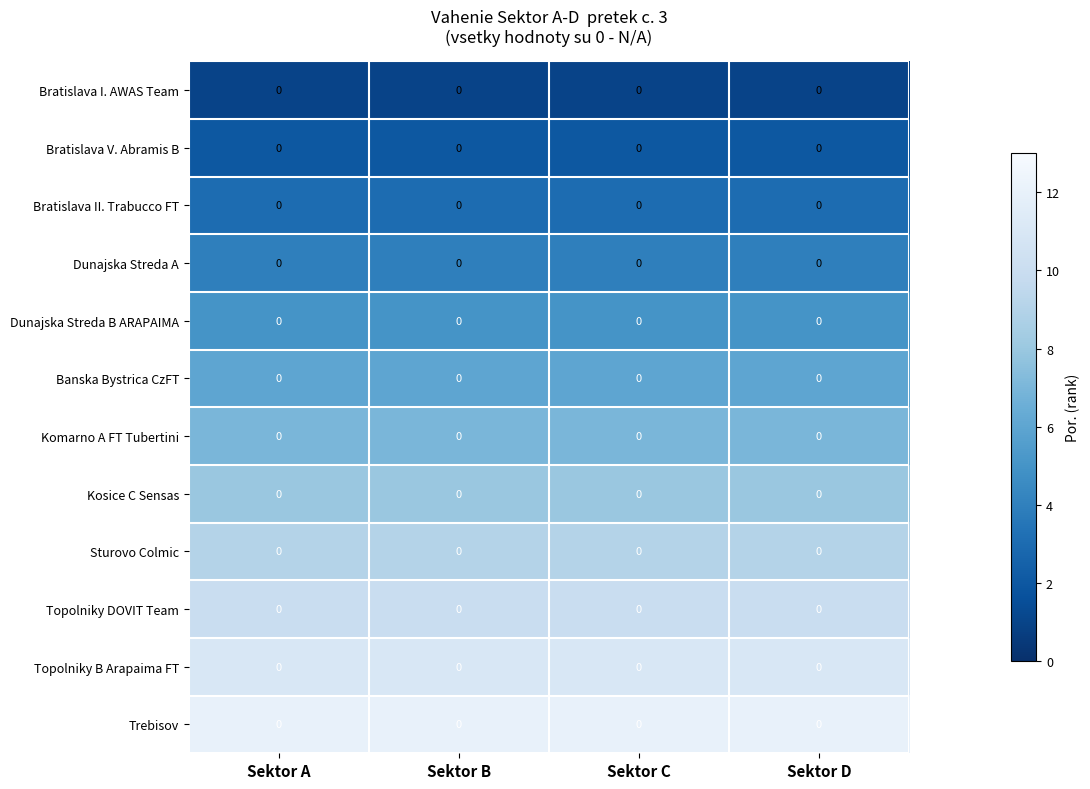

What is the greatest value displayed?

12